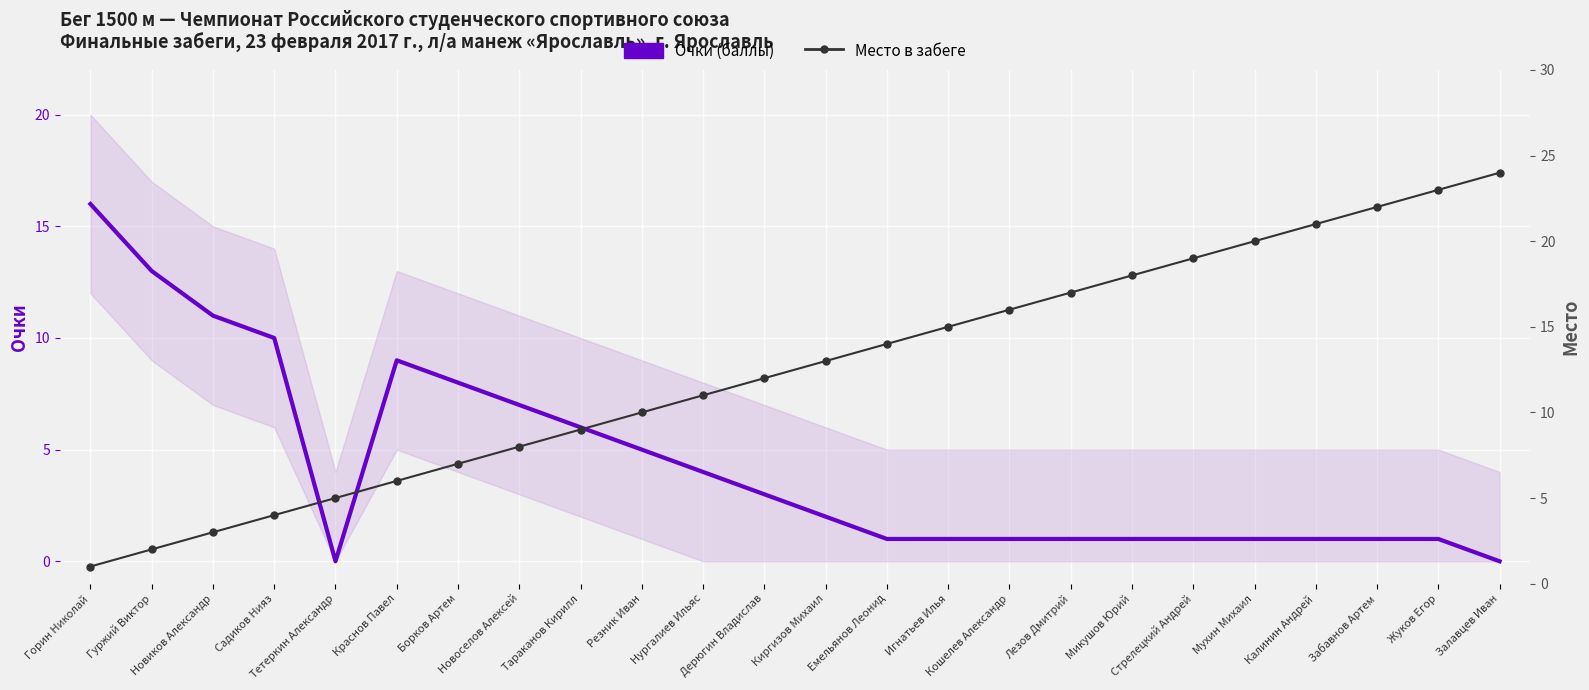

Where is the first local maximum for Очки (баллы)?

Краснов Павел